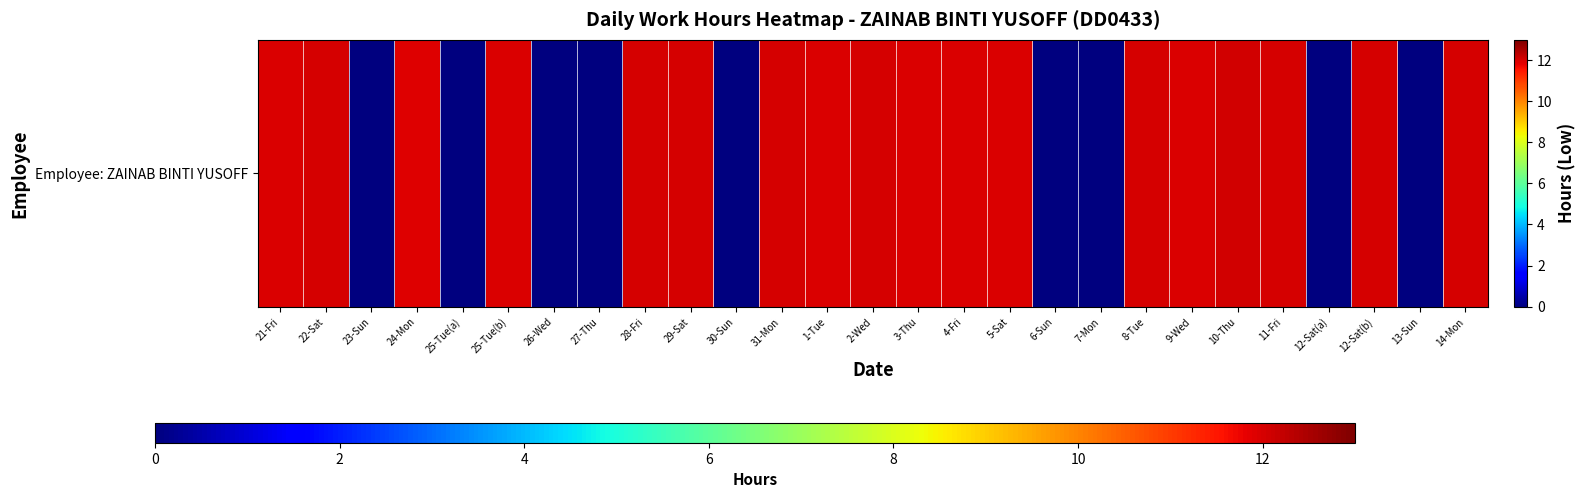

What is the difference between the maximum and minimum values?

12.1